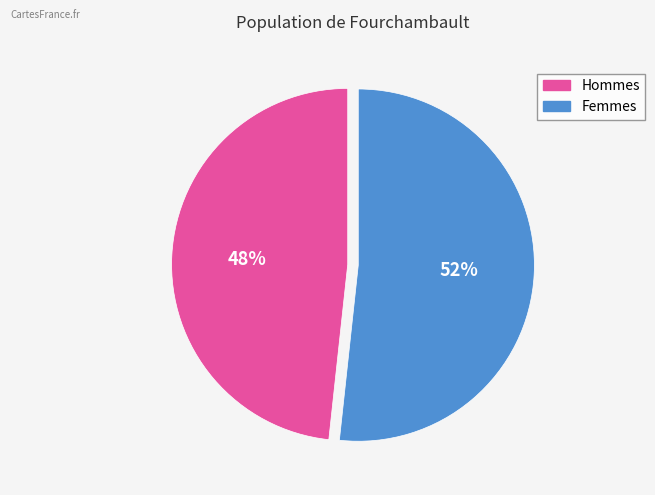

How many slices are in this pie chart?

2